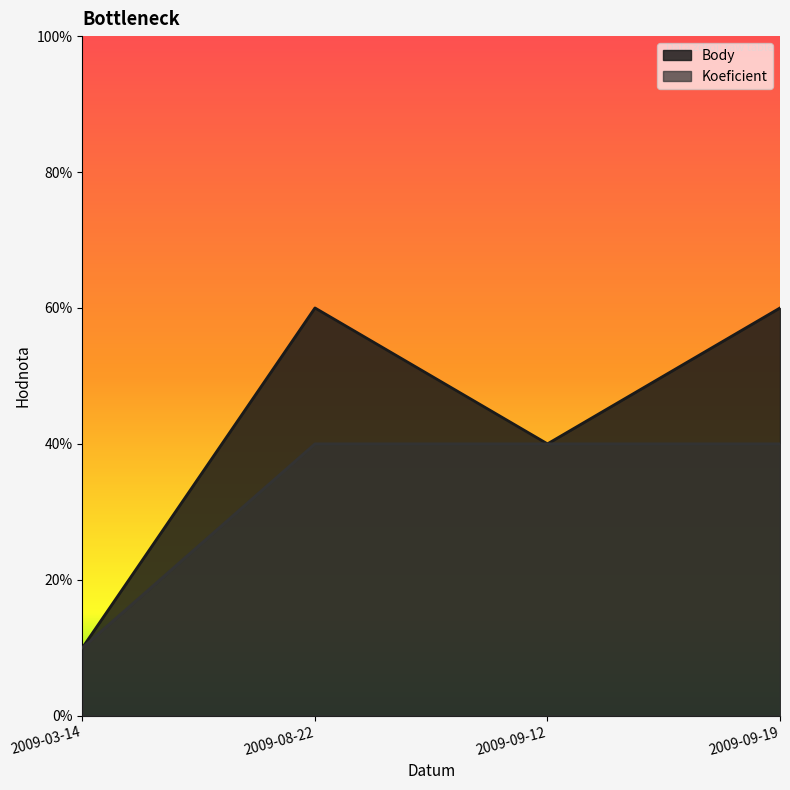

How many values in the Koeficient series are below 4?

1